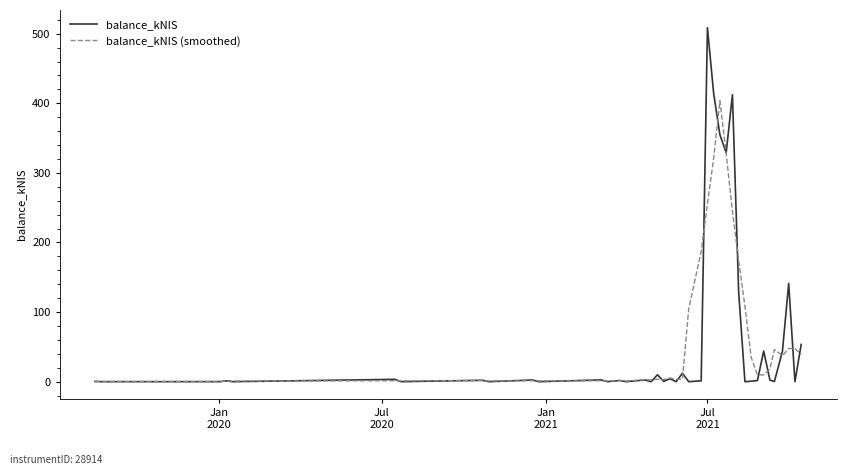

What is the maximum value for balance_kNIS (smoothed)?

403.7